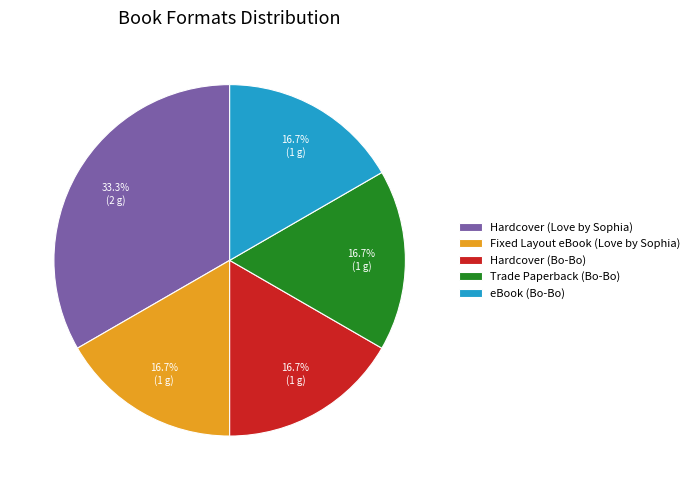

Which slice is the largest?

Hardcover (Love by Sophia)